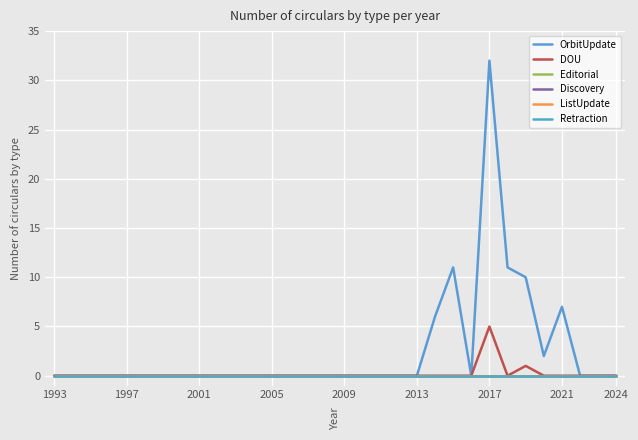

Is this an area chart (filled region under the line)?

No